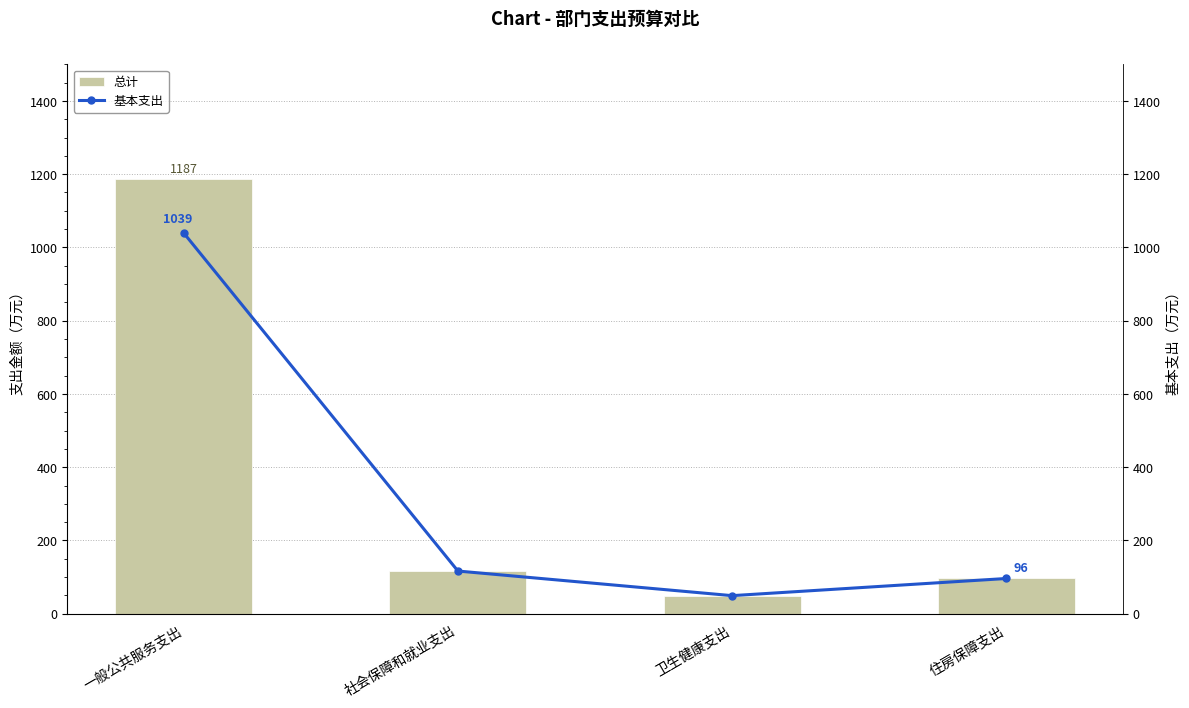

What is the value of the 总计 bar at the 3rd from the left?

49.3